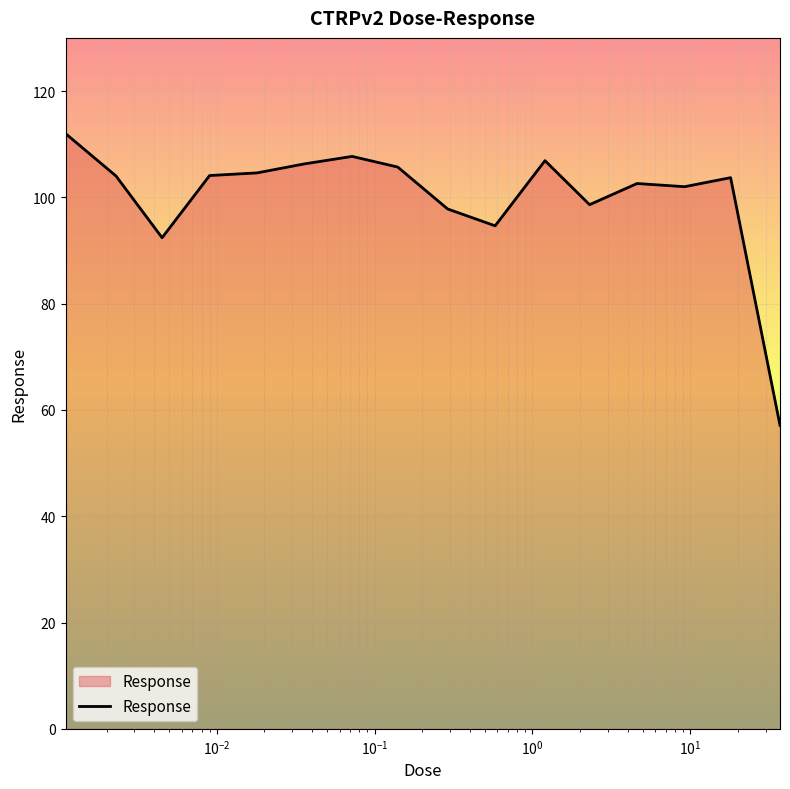

What is the difference between the maximum and minimum values?

54.9